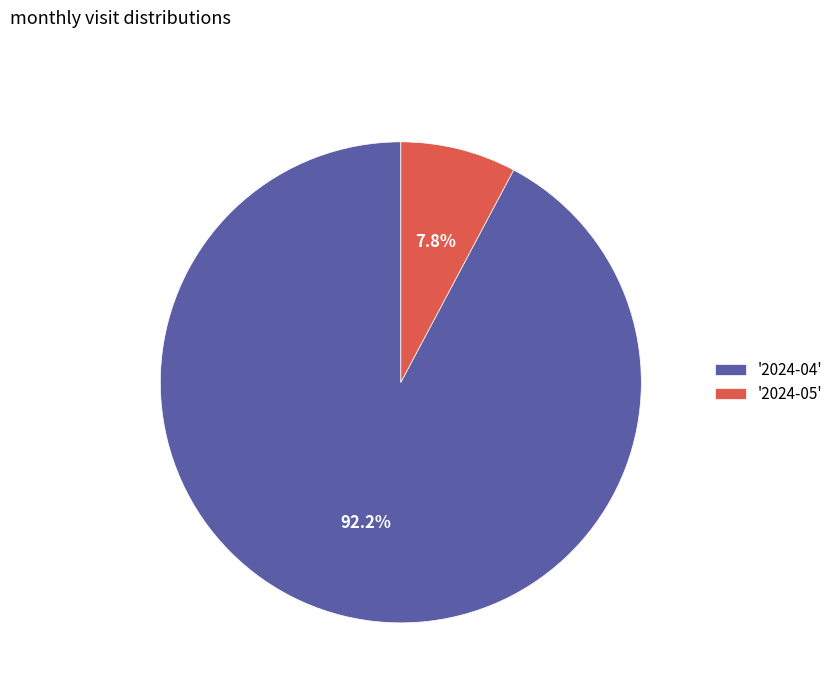

Does any single category account for the majority?

Yes